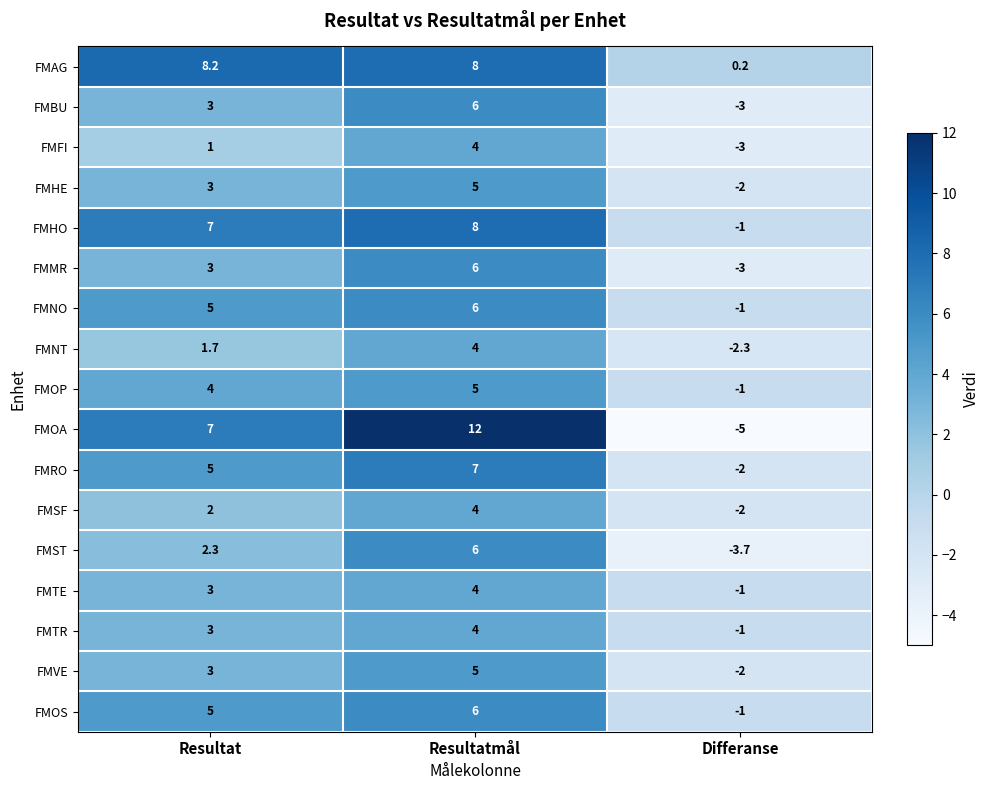

At which category does the chart reach its peak across all series?

Resultatmål